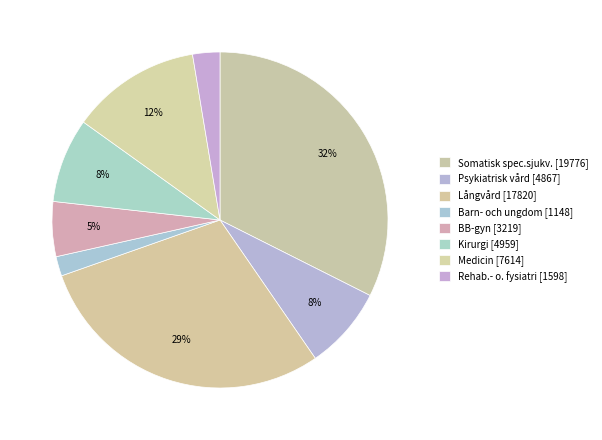

How much of the chart is everything except Somatisk spec.sjukv.?

67.6%